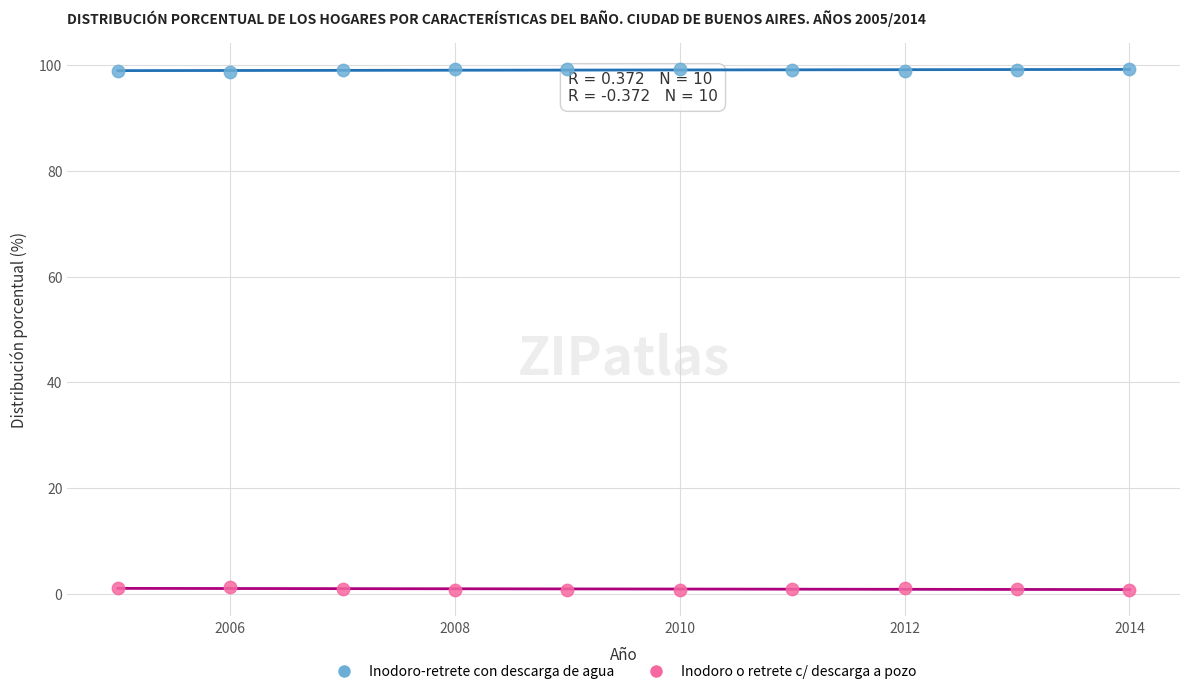

What is the X range (max minus min) for the scatter plot?

9.0